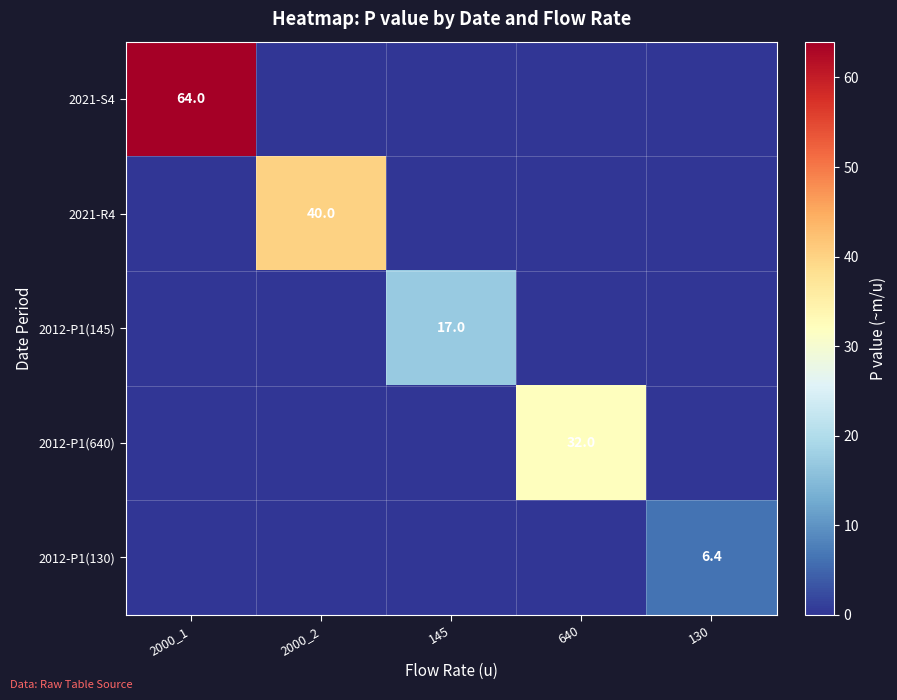

True or false: 2012-P1(145) has a value of 17.0 at 145.

True